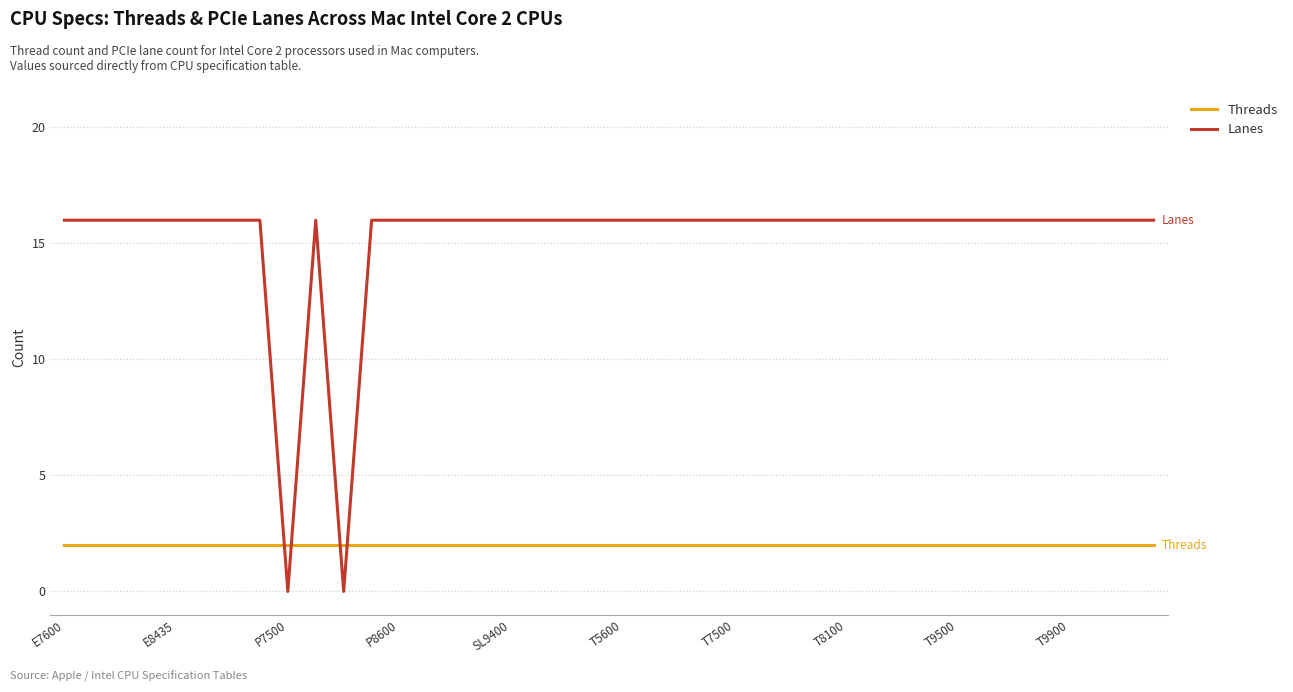

Which series has the largest total across all categories?

Lanes